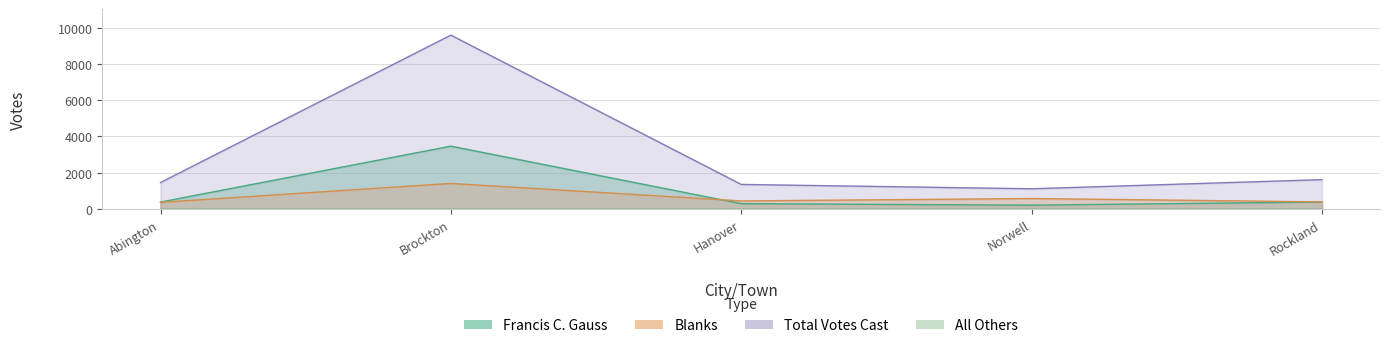

The Blanks series shows 393 at Rockland. True or false?

True